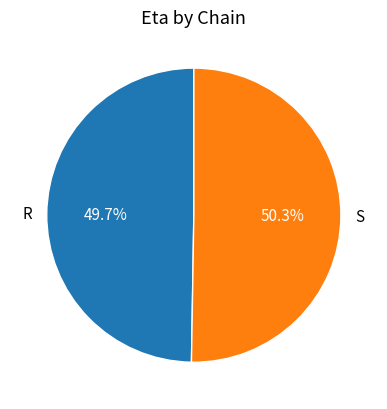

To the nearest percent, what is the combined percentage of R and S?

100%